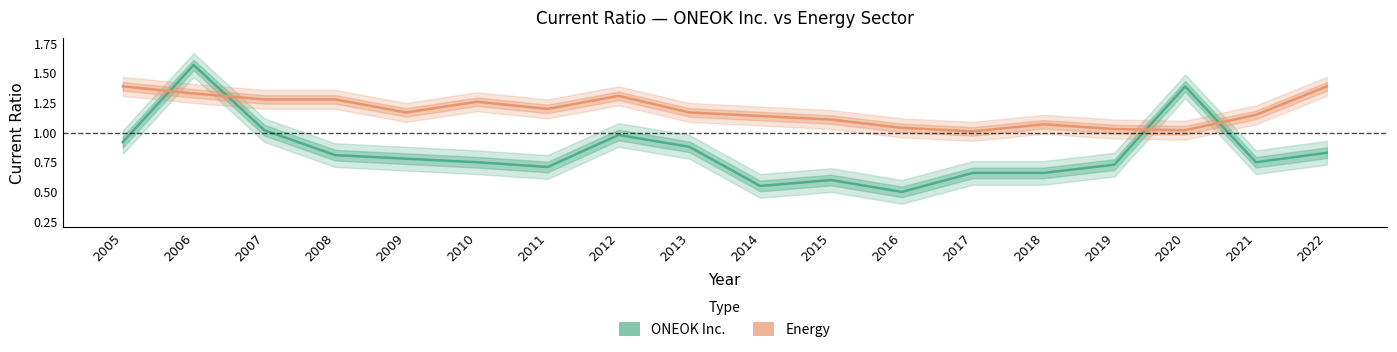

What is the difference between the Energy values at 2013 and 2022?

0.2